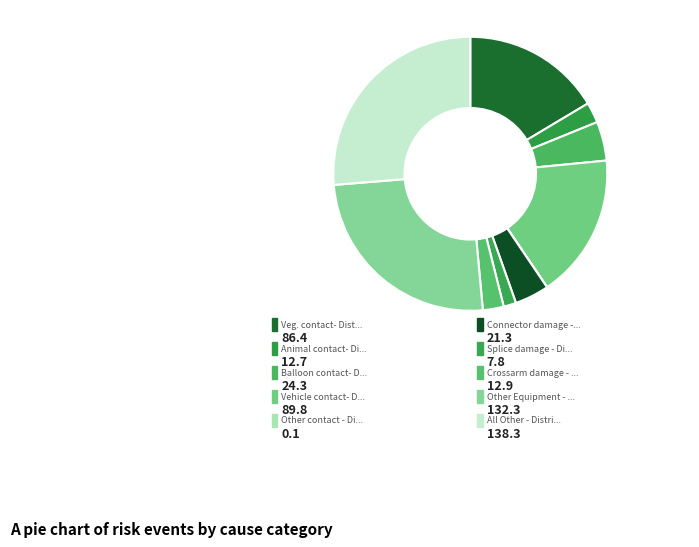

How many segments does this pie chart have?

10